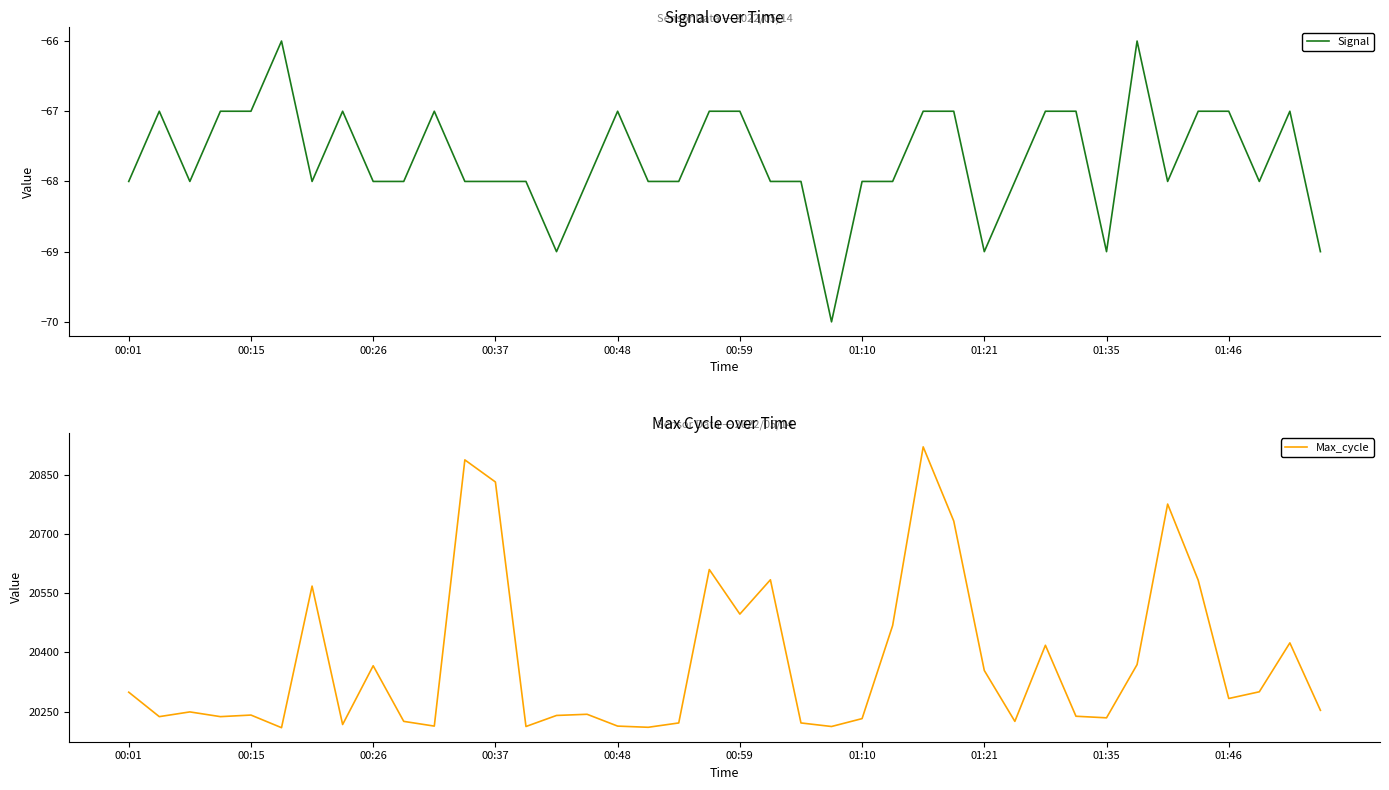

At which label does Max_cycle first exceed 20253?

00:01